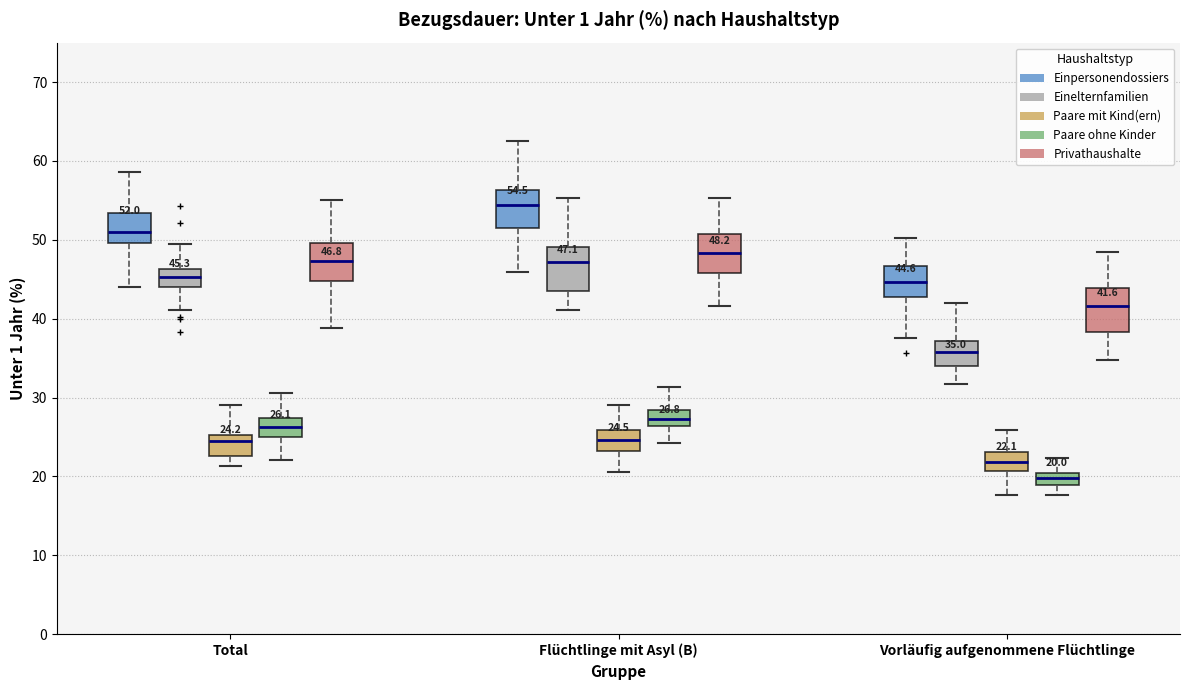

Which box has the lowest median line?

Vorläufig aufgenommene Flüchtlinge (Paare ohne Kinder)